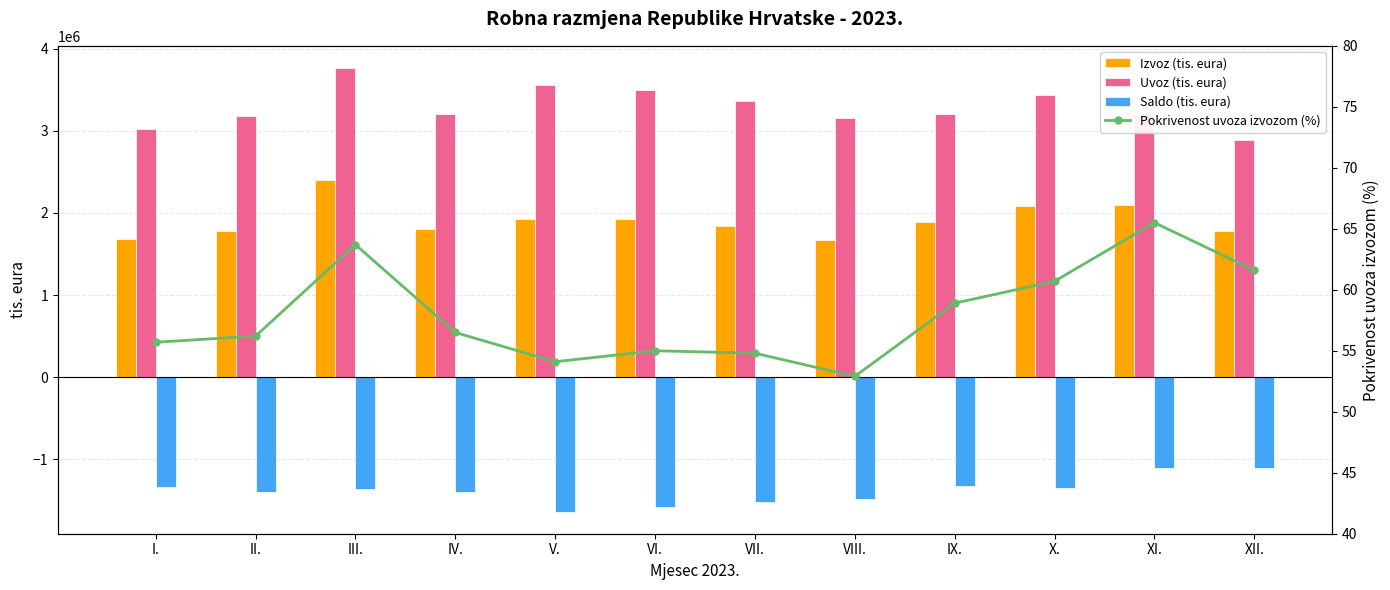

Reading left to right, transcribe all the data shown in this chart.

Izvoz (tis. eura): I.=1683177.0	II.=1783028.0	III.=2398299.0	IV.=1808988.0	V.=1922487.0	VI.=1926317.0	VII.=1843058.0	VIII.=1667432.0	IX.=1888291.0	X.=2086835.0	XI.=2091140.0	XII.=1775490.0
Uvoz (tis. eura): I.=3021951.0	II.=3175239.0	III.=3762975.0	IV.=3203654.0	V.=3556755.0	VI.=3499458.0	VII.=3362551.0	VIII.=3149969.0	IX.=3207275.0	X.=3439088.0	XI.=3191141.0	XII.=2882794.0
Saldo (tis. eura): I.=-1338774.0	II.=-1392211.0	III.=-1364676.0	IV.=-1394667.0	V.=-1634269.0	VI.=-1573141.0	VII.=-1519493.0	VIII.=-1482537.0	IX.=-1318984.0	X.=-1352253.0	XI.=-1100001.0	XII.=-1107304.0
Pokrivenost uvoza izvozom (%): I.=55.7	II.=56.2	III.=63.7	IV.=56.5	V.=54.1	VI.=55.0	VII.=54.8	VIII.=52.9	IX.=58.9	X.=60.7	XI.=65.5	XII.=61.6